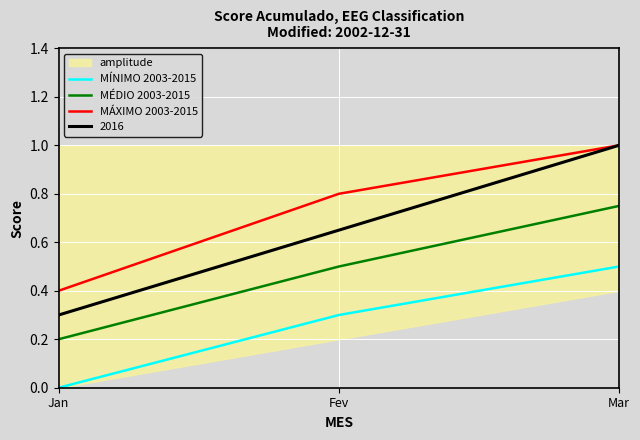

The MÍNIMO 2003-2015 series shows 0.1 at Fev. True or false?

False